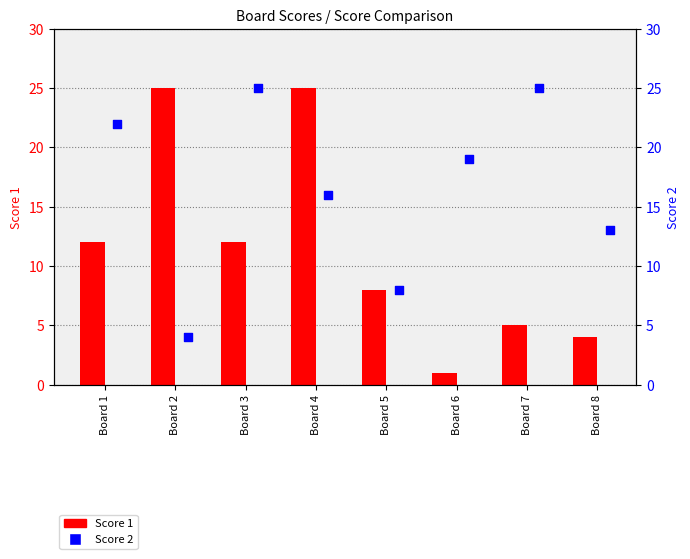

Which series has the widest spread of Y values?

Score 1